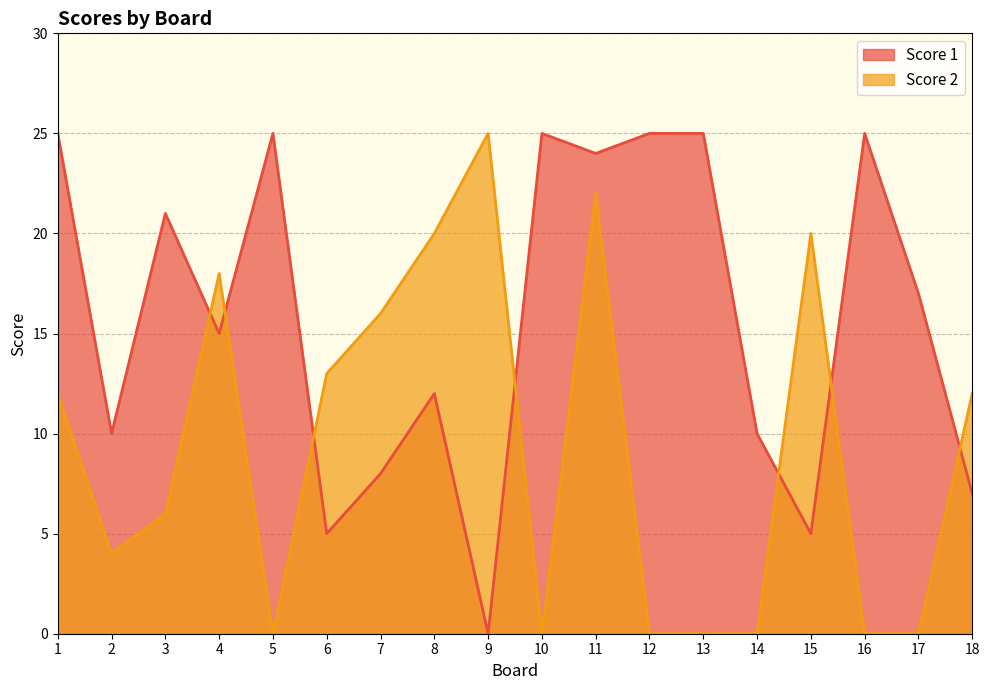

How many data points in Score 2 are above 12?

7